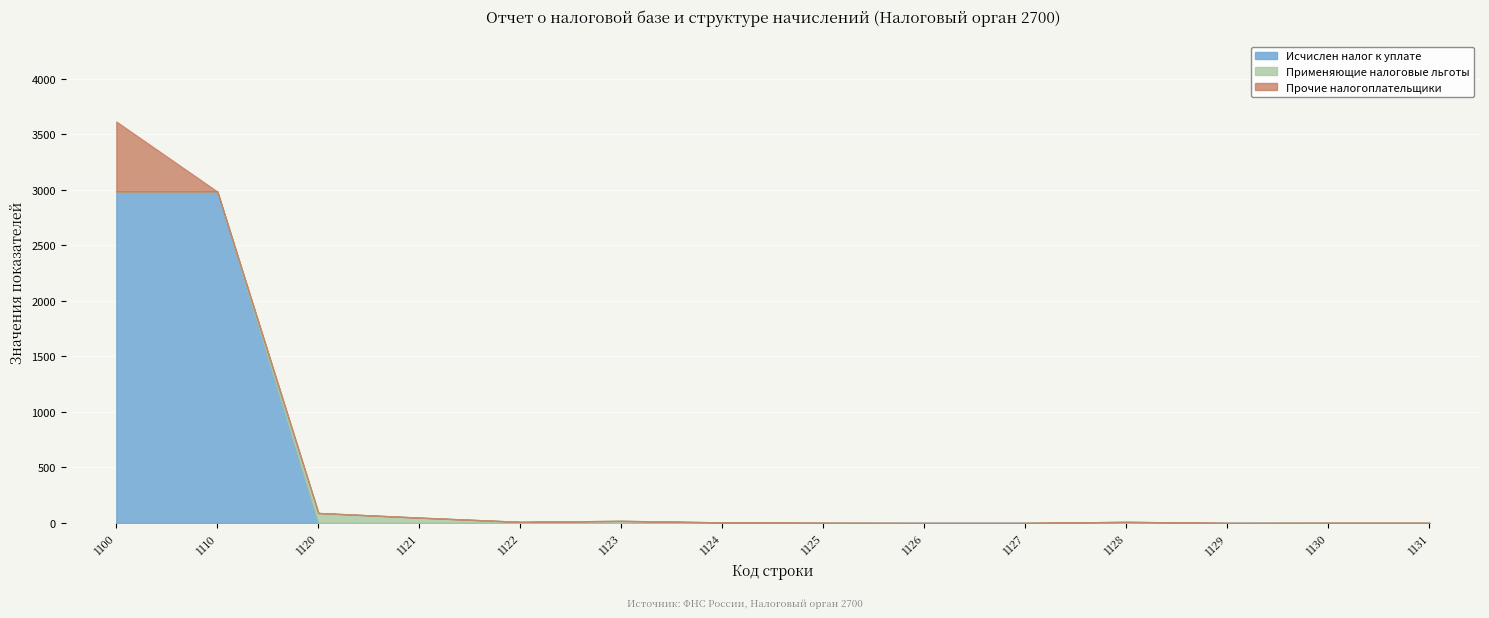

Which category has the highest value across all series?

1100